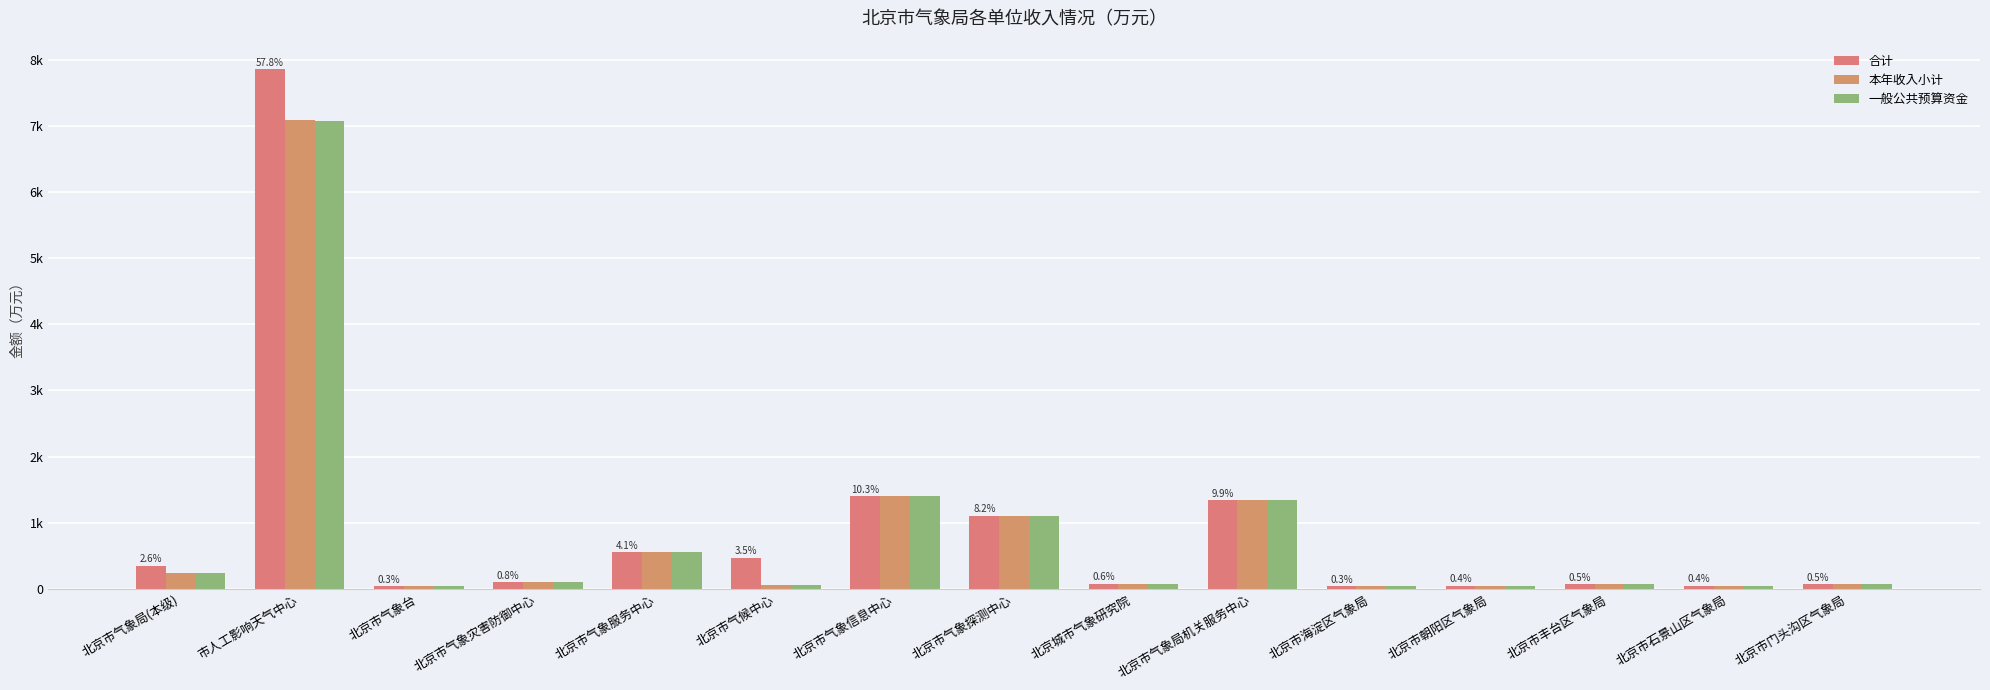

What is the greatest value displayed?

7855.2